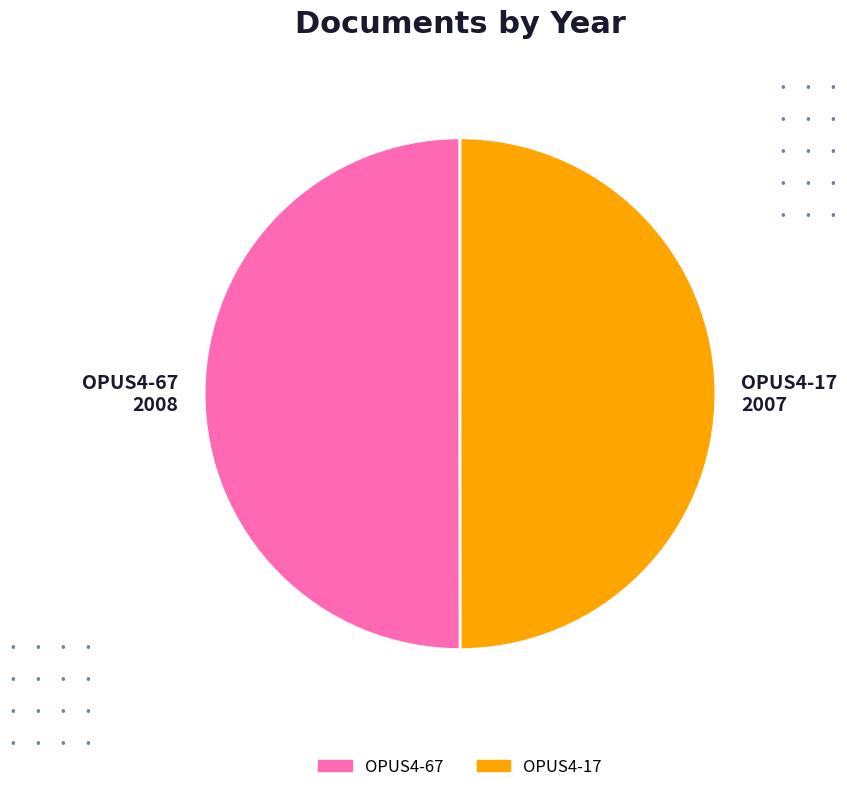

The OPUS4-17 2007 slice represents 50% of the pie. True or false?

True